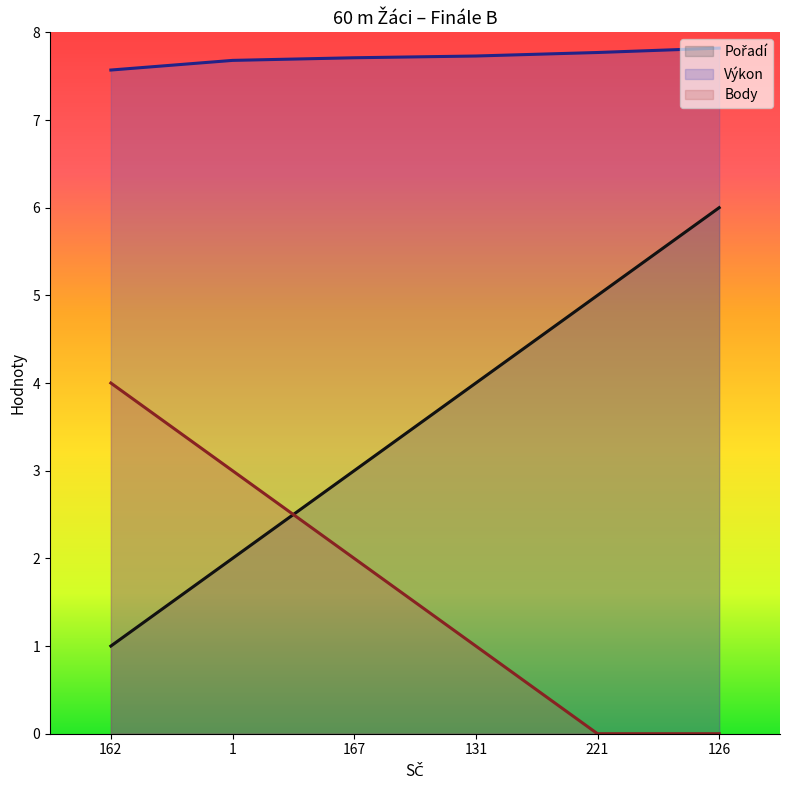

True or false: Body and Výkon intersect in this chart.

False